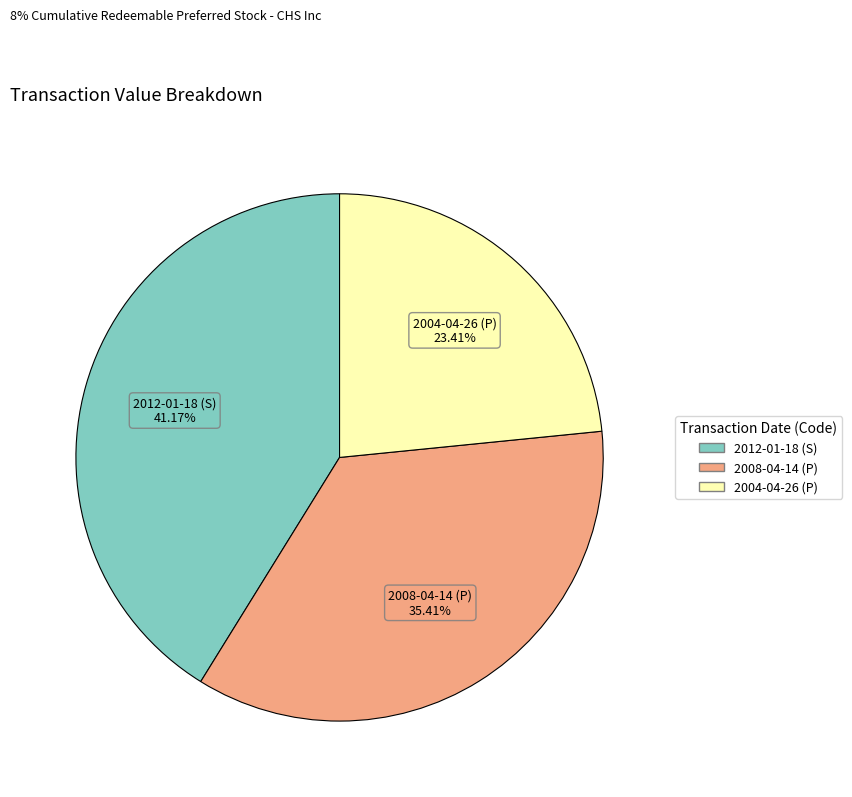

Does 2004-04-26 (P) represent more than half of the total?

No